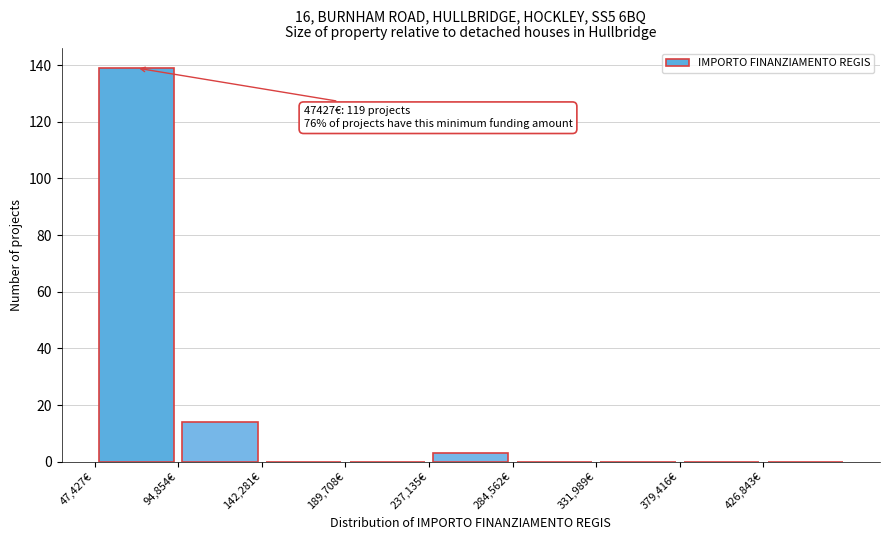

Over which range of the x-axis is the bar tallest?

45000 to 95000